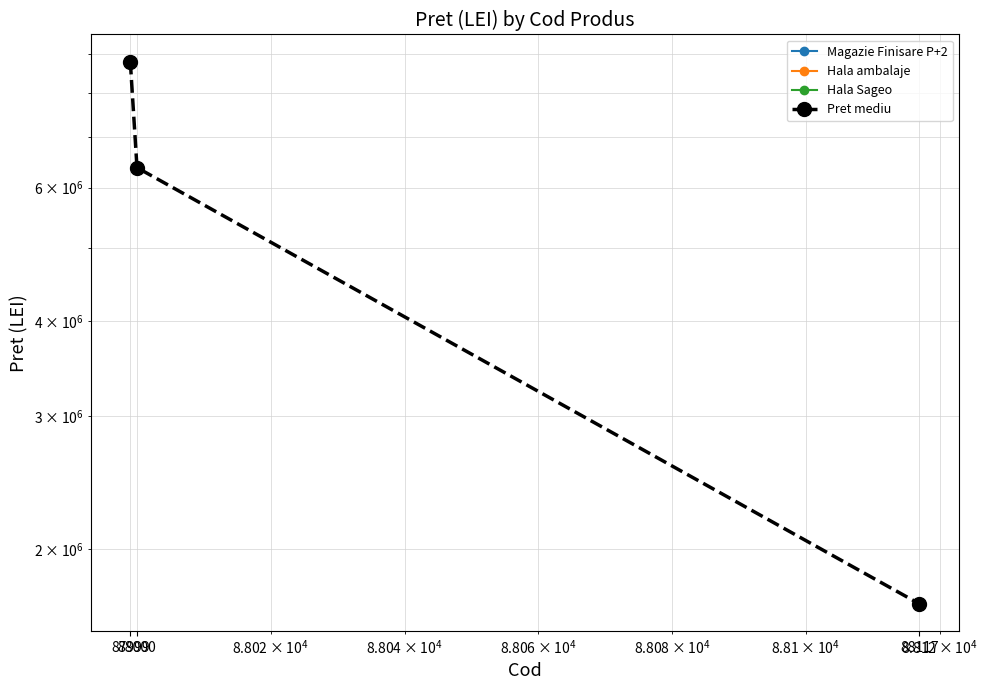

Reading left to right, what are all the values shown in this chart?

8795600	6375300	1695400